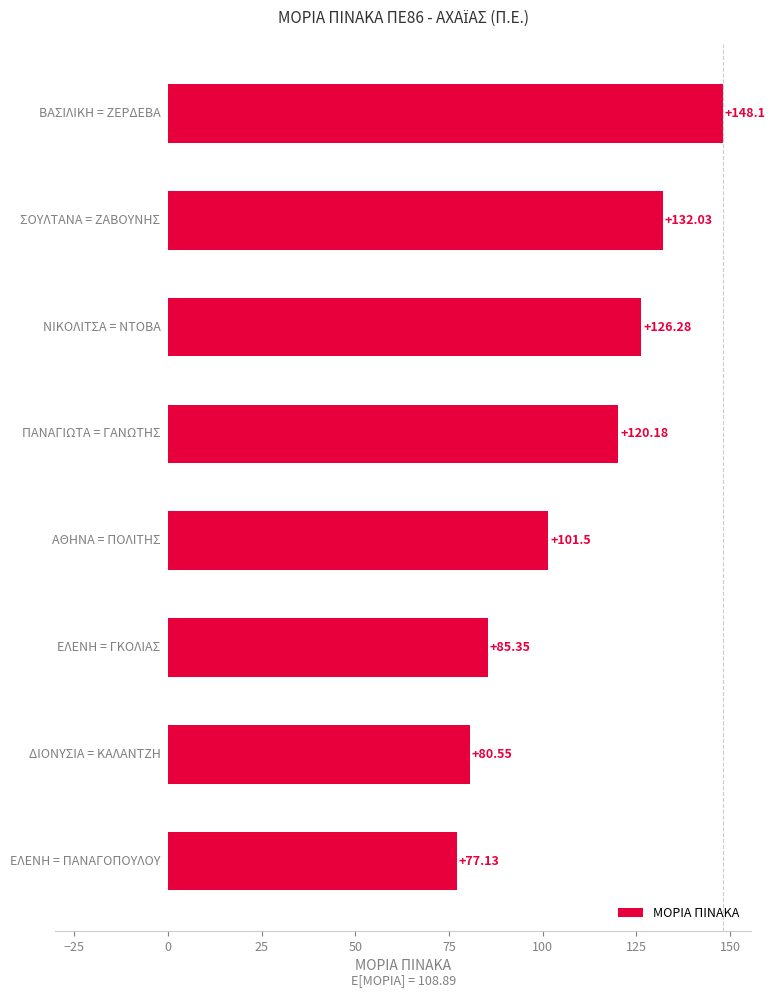

What is the difference between the second highest and second lowest values?

51.5